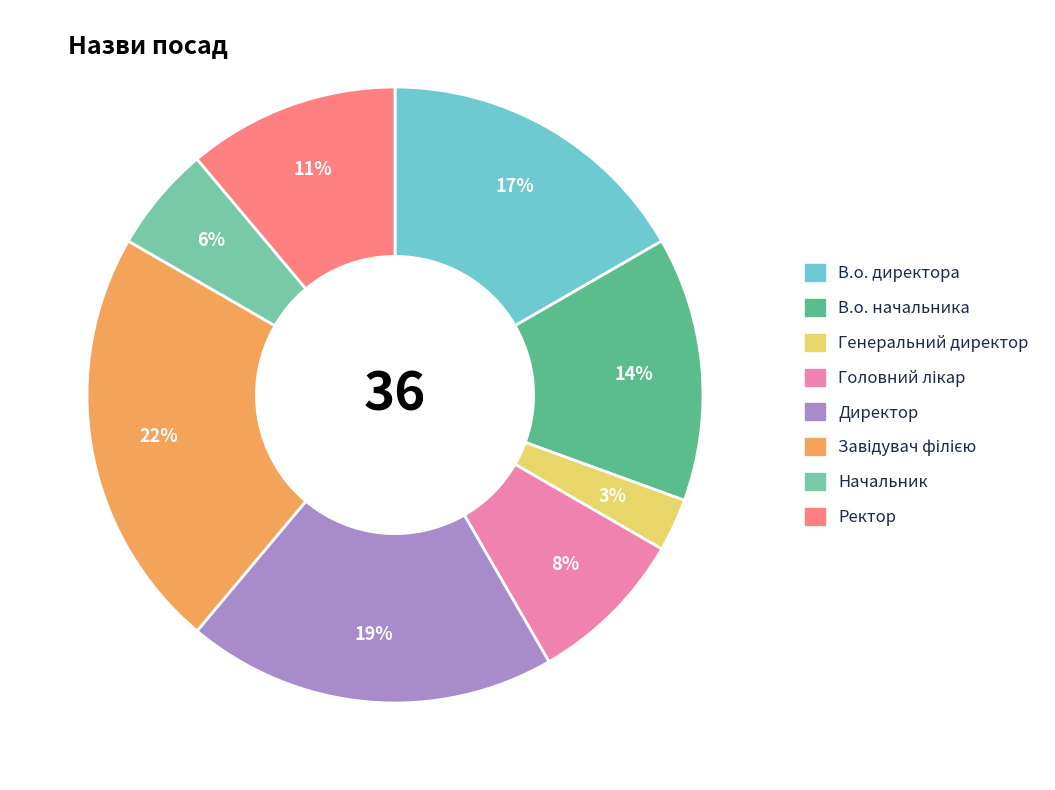

To the nearest percent, what is the difference between the largest and smallest slice percentages?

19%